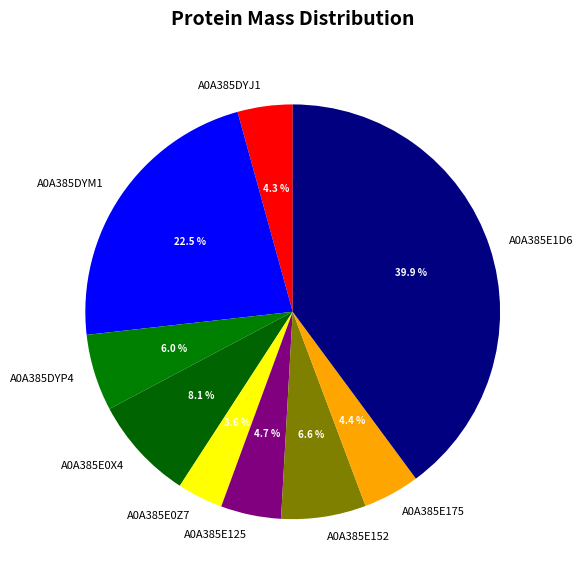

Which has a higher value, A0A385E1D6 or A0A385E0X4?

A0A385E1D6